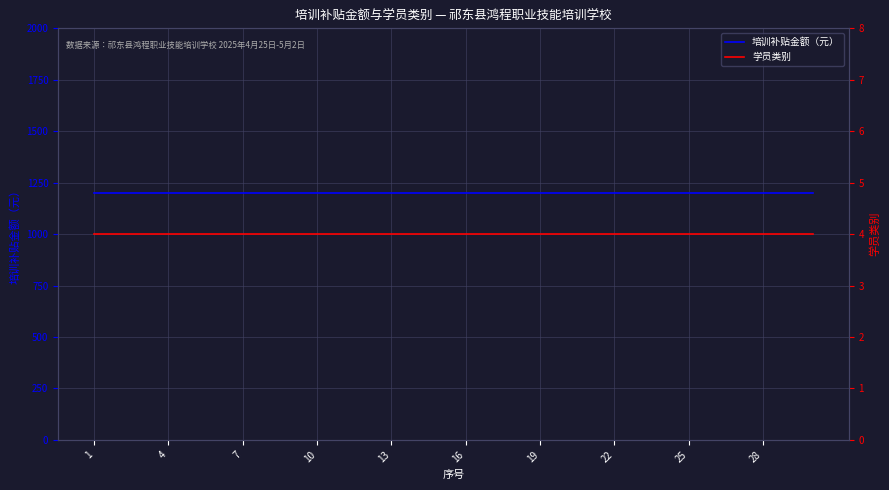

List the series in order of their peak value, lowest first.

学员类别, 培训补贴金额（元）